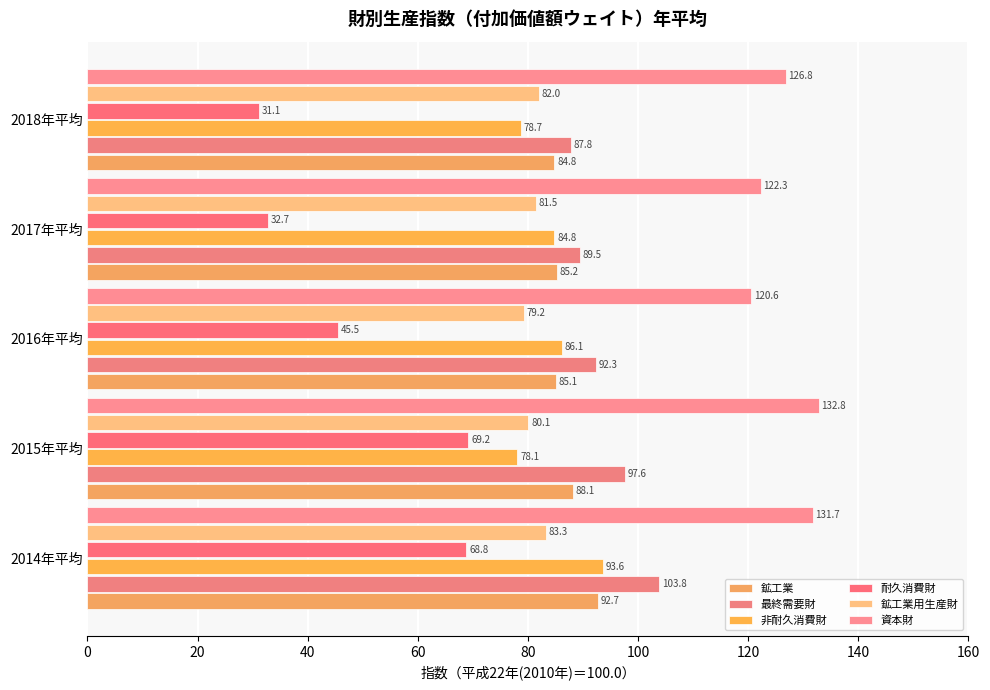

What is the value of the 資本財 bar at the 2nd from the left?

132.8